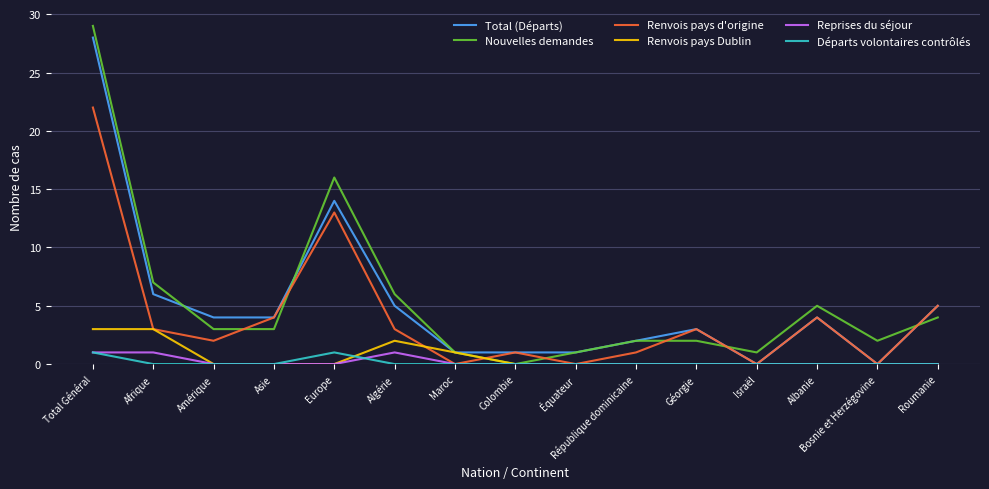

Between République dominicaine and Roumanie, which series saw the biggest shift?

Renvois pays d'origine